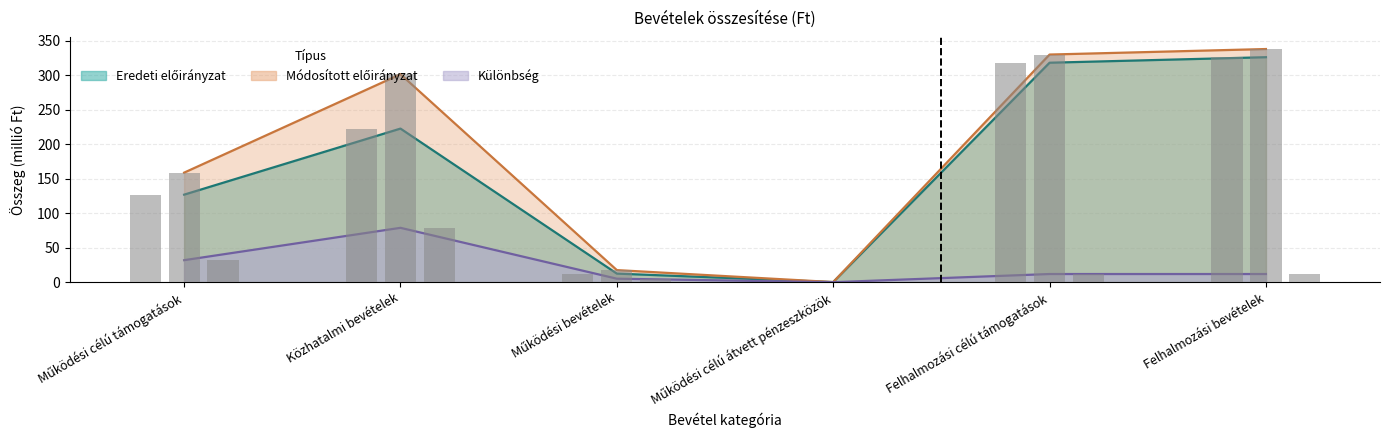

Where does the Módosított előirányzat series first go above 301?

Közhatalmi bevételek